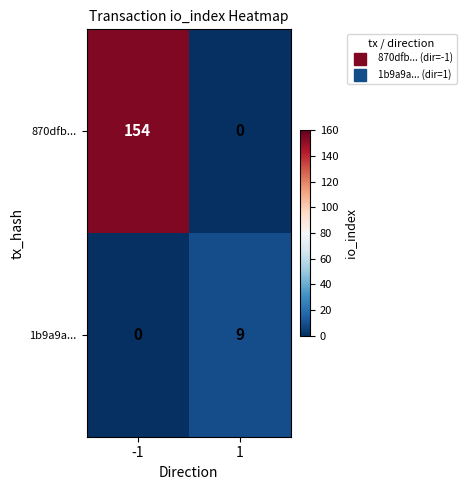

What is the difference between the highest and lowest values at -1?

154